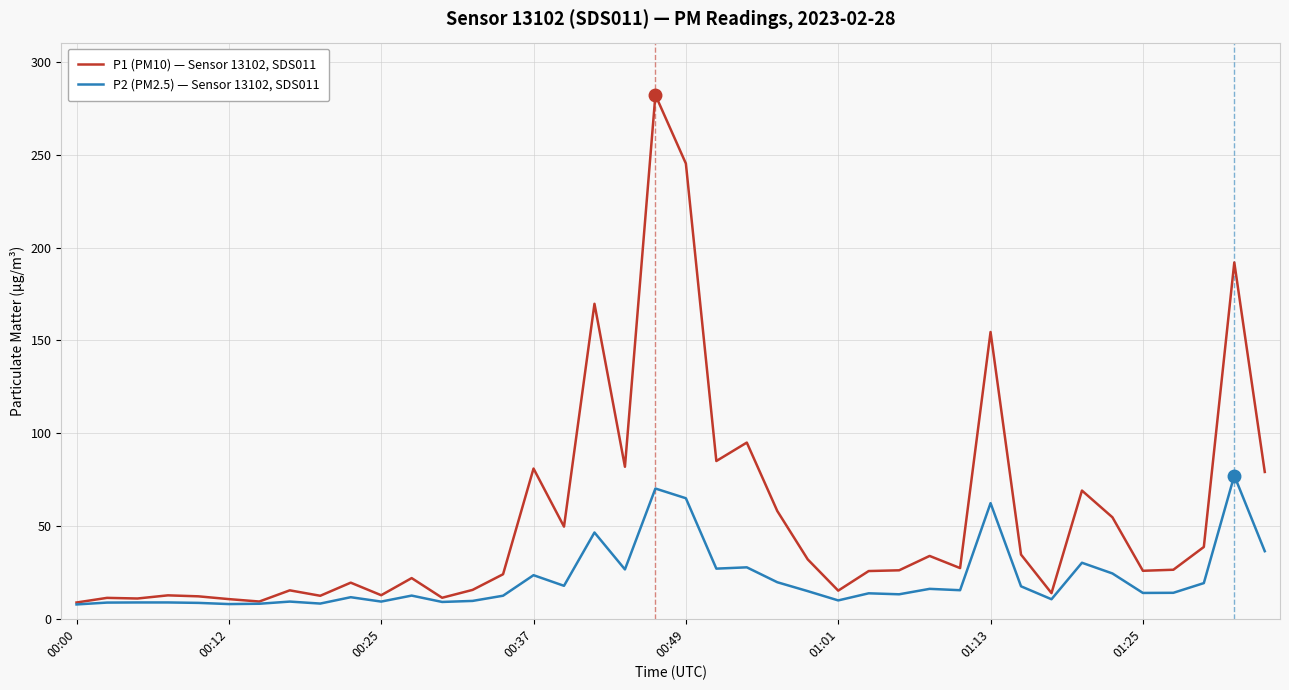

What is the highest value of the P1 (PM10) — Sensor 13102, SDS011 series?

282.3